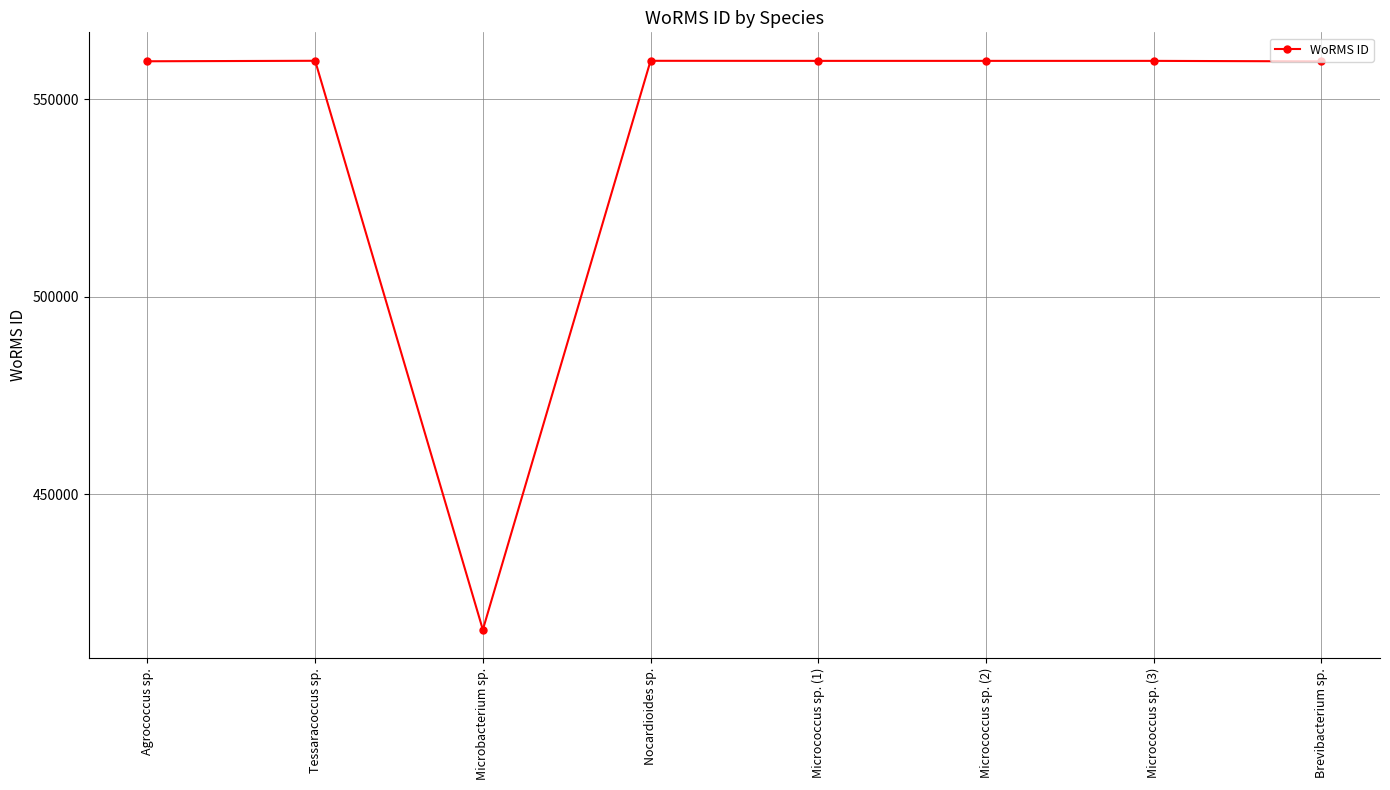

True or false: the data shows 668418 at Microbacterium sp..

False